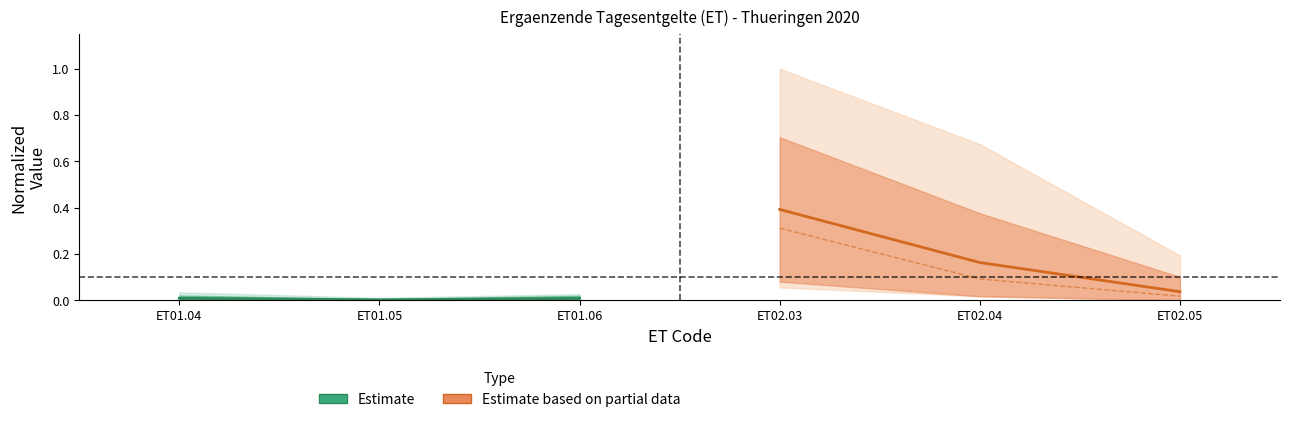

Which series has the widest spread of values?

Estimate based on partial data